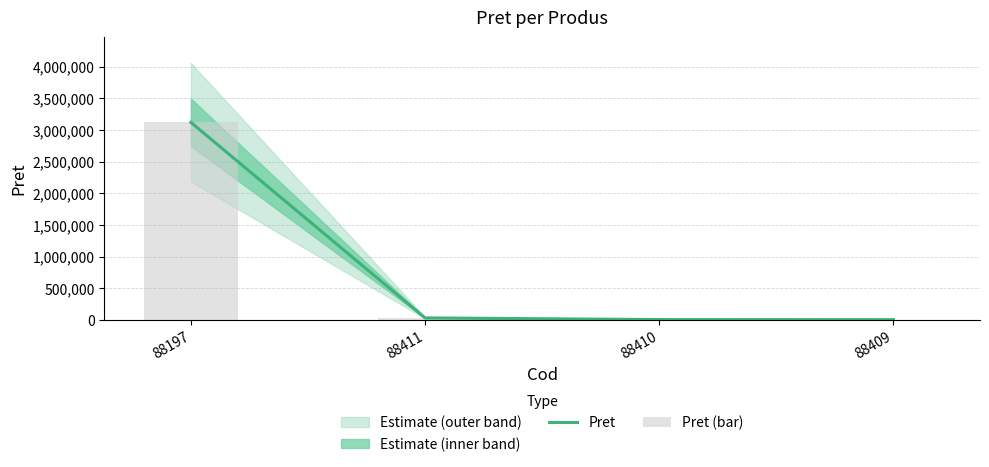

At which category does the chart reach its peak across all series?

88197